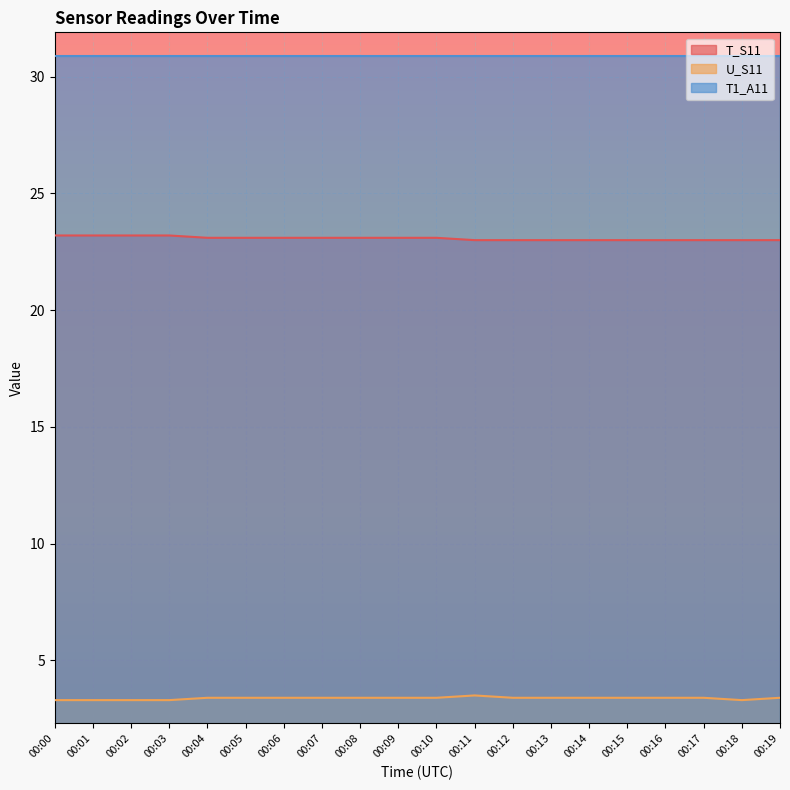

Rank the series by their average value, from lowest to highest.

U_S11, T_S11, T1_A11